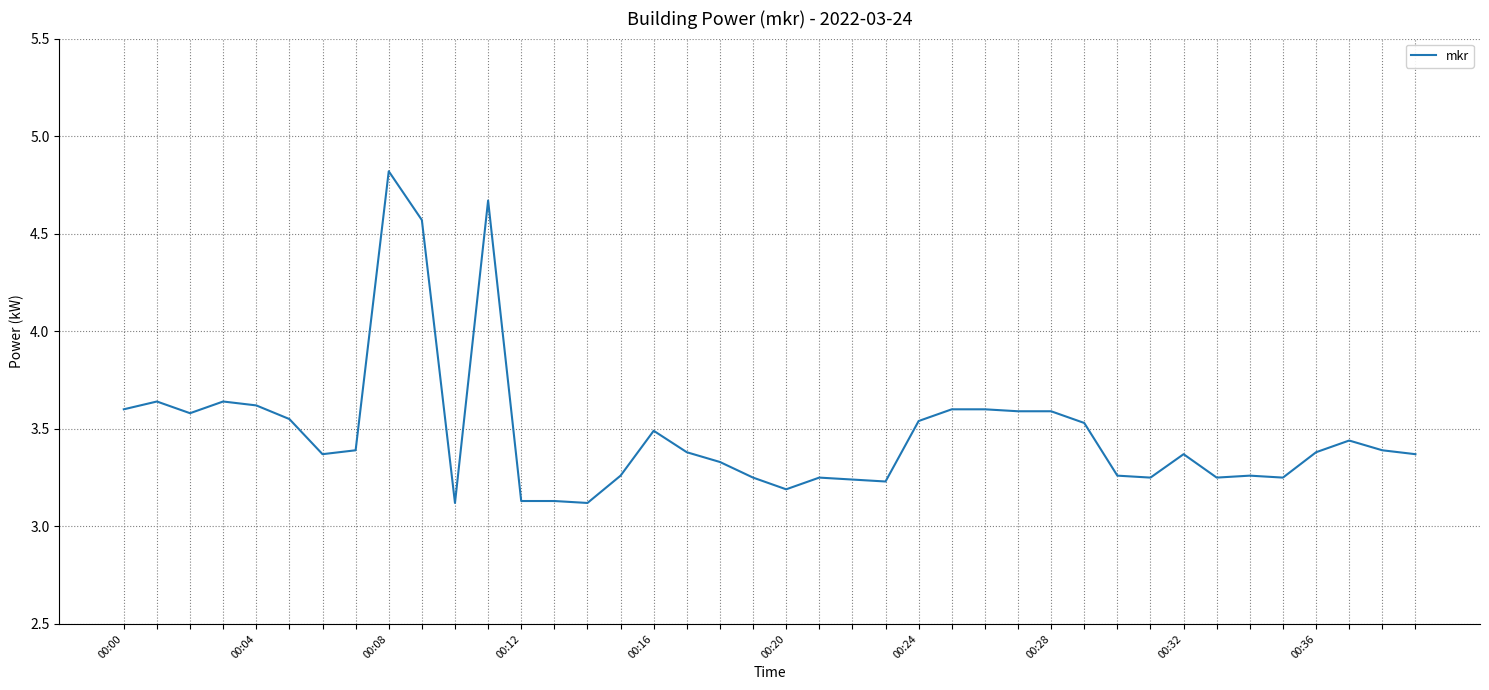

What is the difference between the maximum and minimum values?

1.7